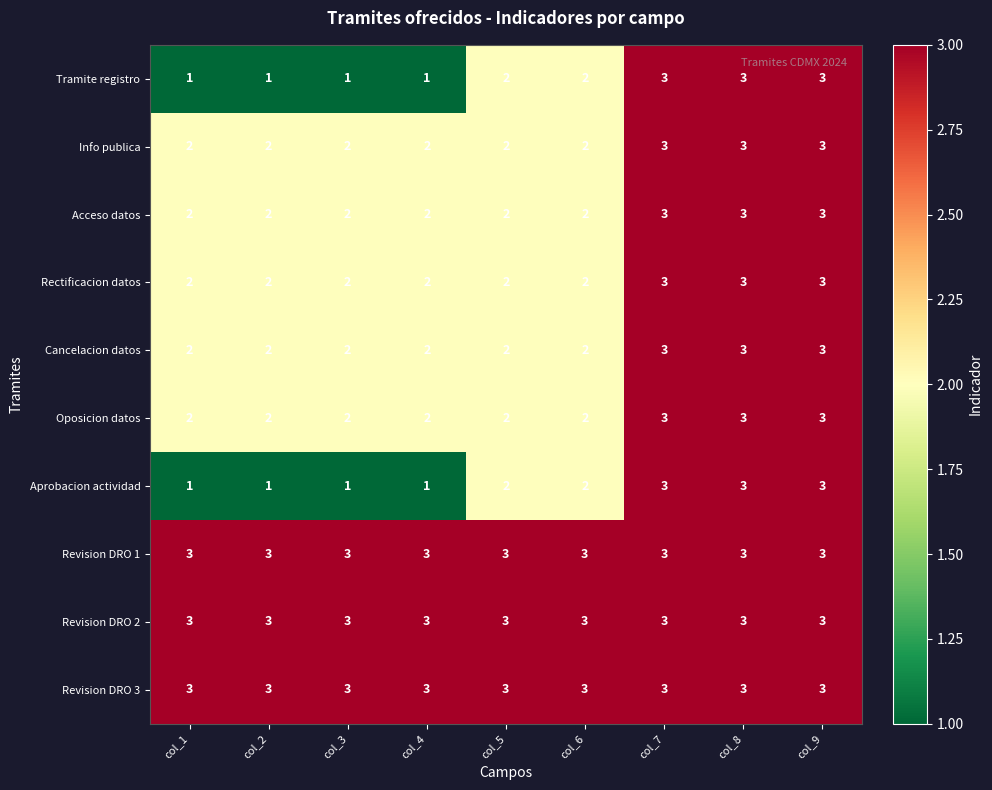

What is the total value across all series at col_2?

21